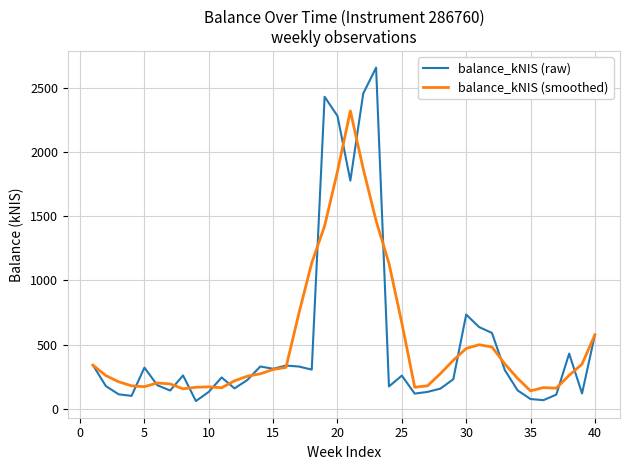

Which series has the widest spread of values?

balance_kNIS (raw)